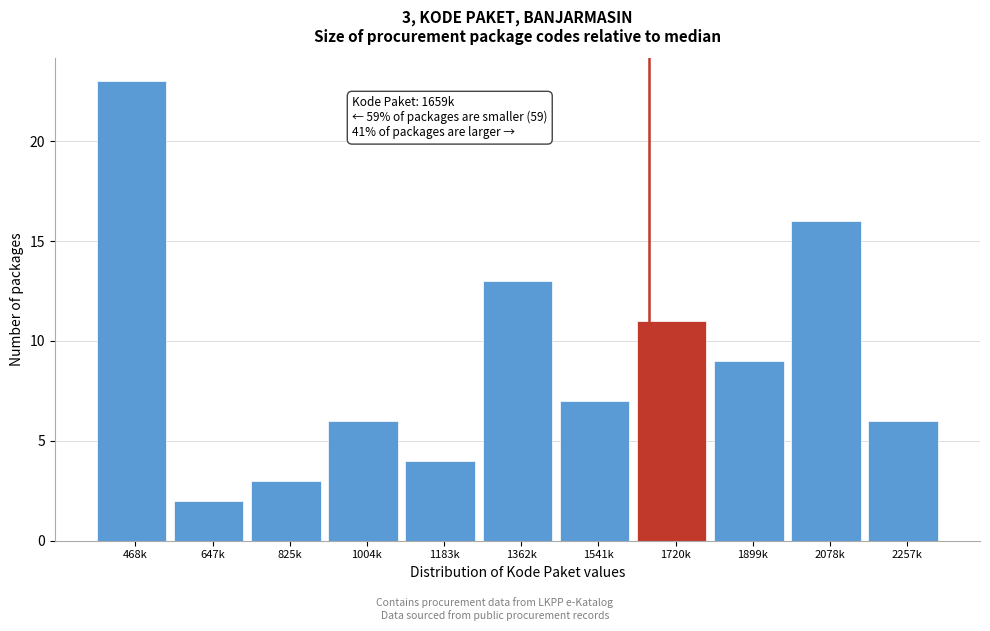

Reading left to right, what are all the values shown in this chart?

468k=23	647k=2	825k=3	1004k=6	1183k=4	1362k=13	1541k=7	1720k=11	1899k=9	2078k=16	2257k=6